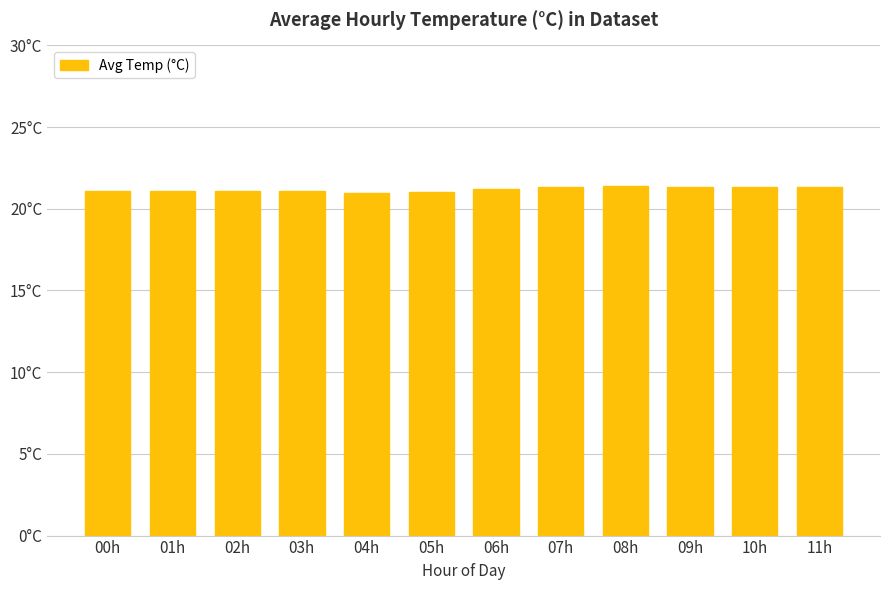

Does the chart contain any negative values?

No